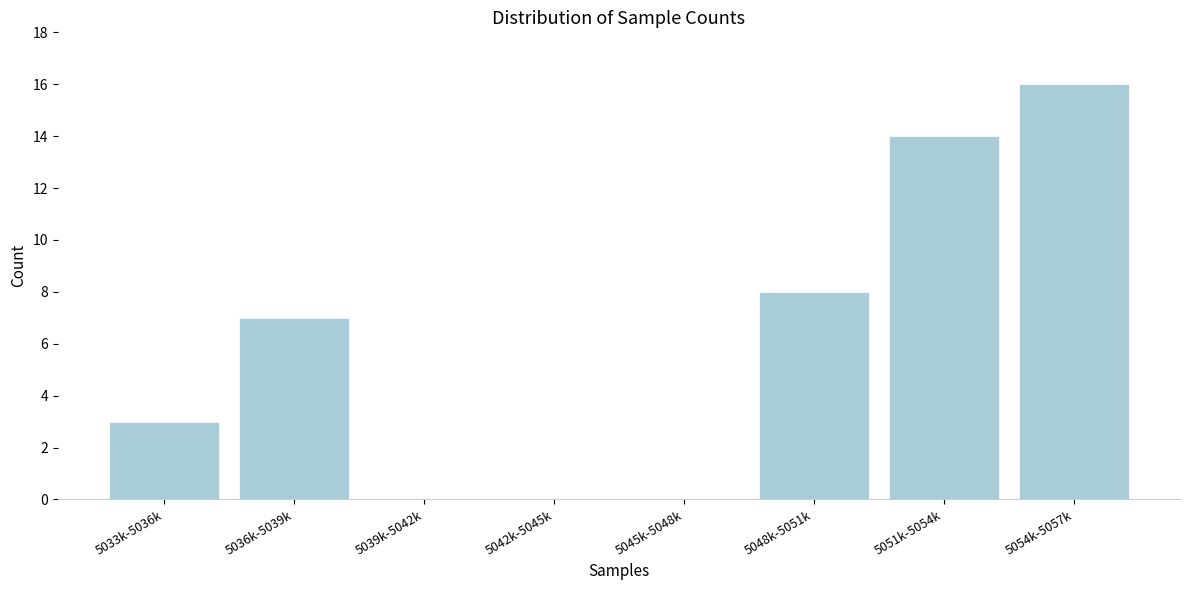

Reading left to right, extract all data points from this chart.

5033k-5036k=3	5036k-5039k=7	5039k-5042k=0	5042k-5045k=0	5045k-5048k=0	5048k-5051k=8	5051k-5054k=14	5054k-5057k=16